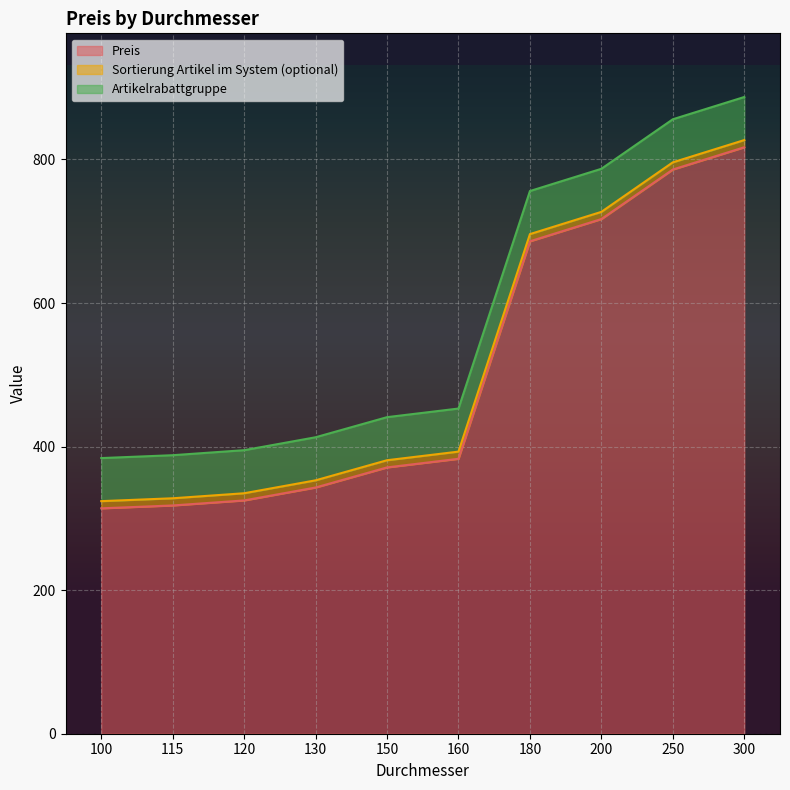

How many values in the Preis series are below 383?

5